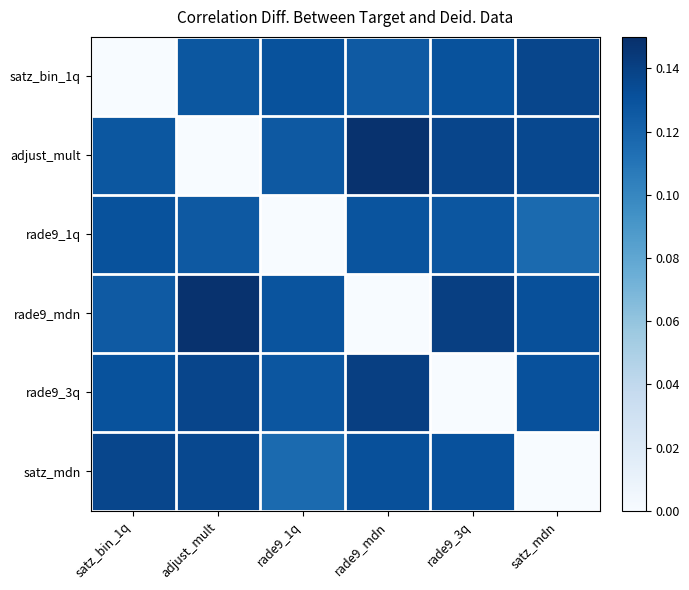

Which series has the largest range (max minus min)?

adjust_mult